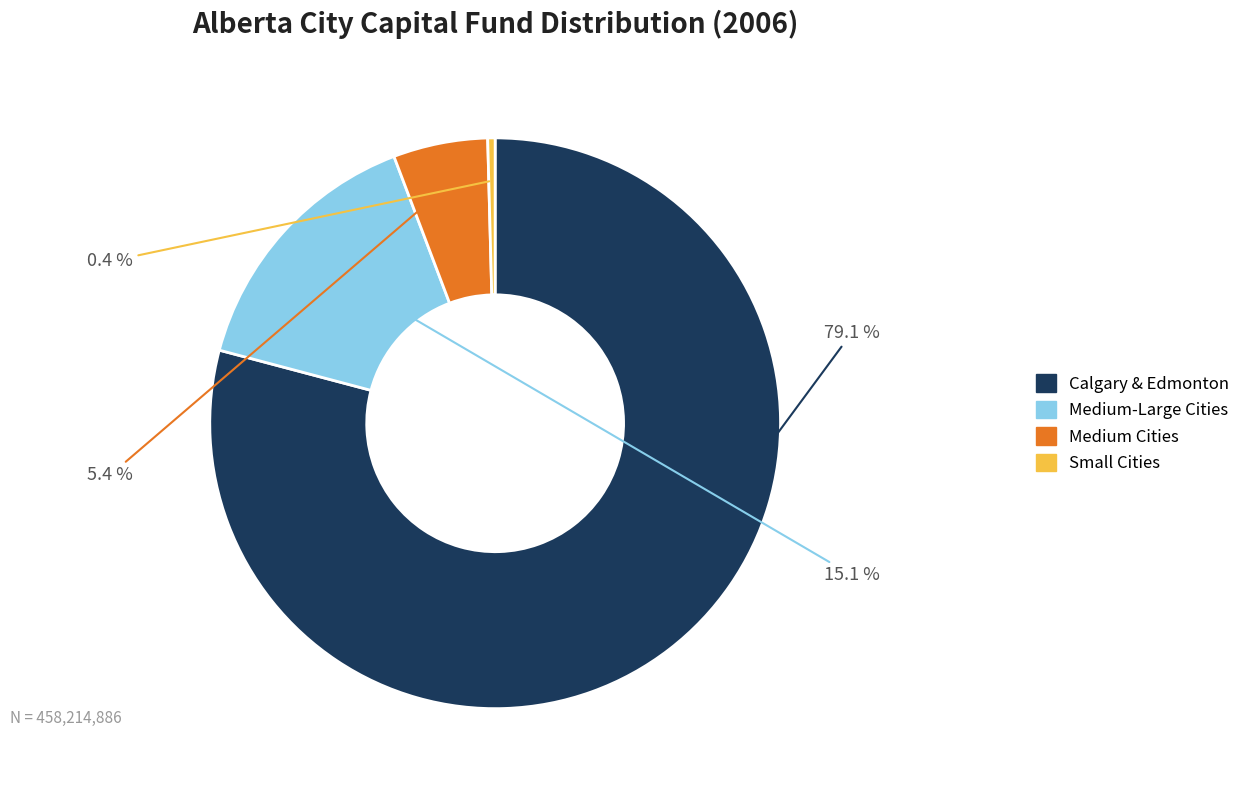

What percentage do Calgary & Edmonton and Medium Cities together represent?

84.5%